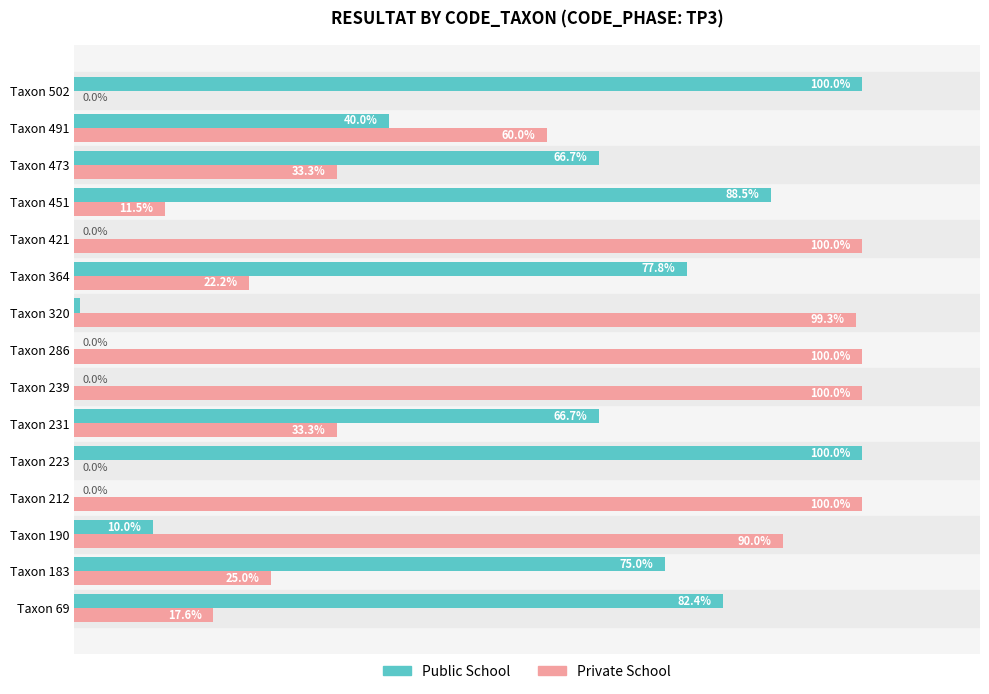

Which series has the largest total across all categories?

Private School